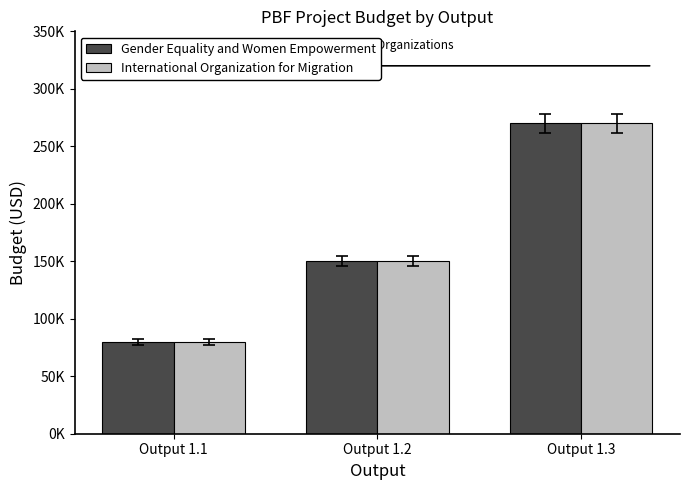

What is the difference between the maximum and minimum values in the International Organization for Migration series?

190000